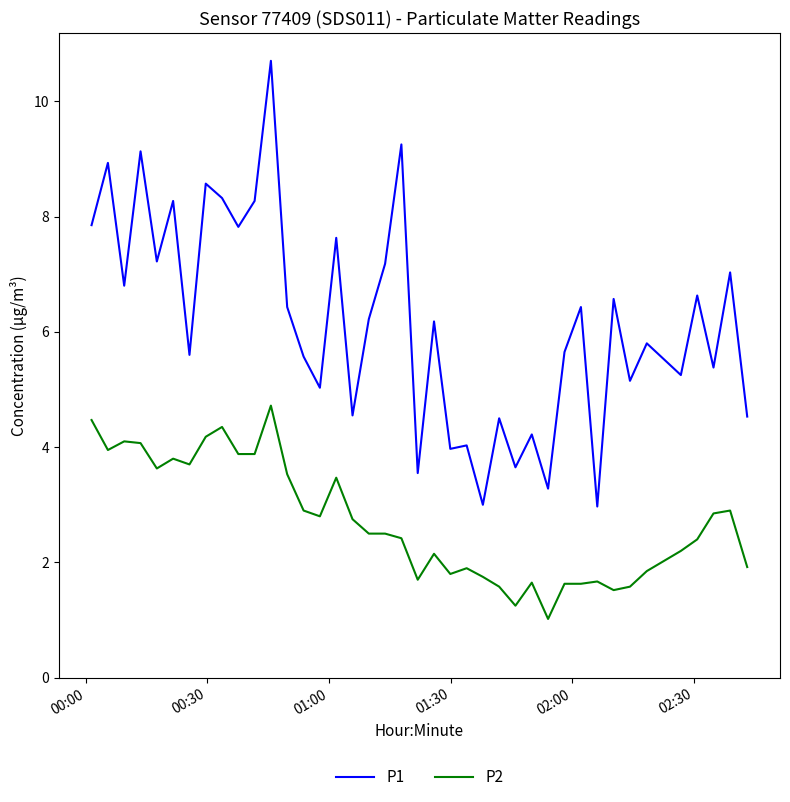

Rank the series by their average value, from highest to lowest.

P1, P2